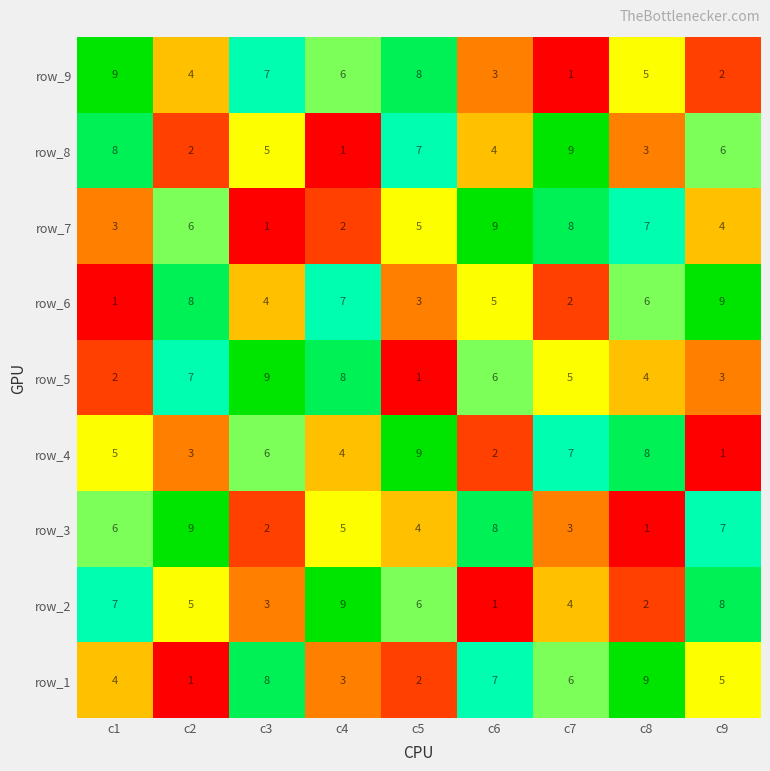

What is the lowest value of the row_4 series?

1